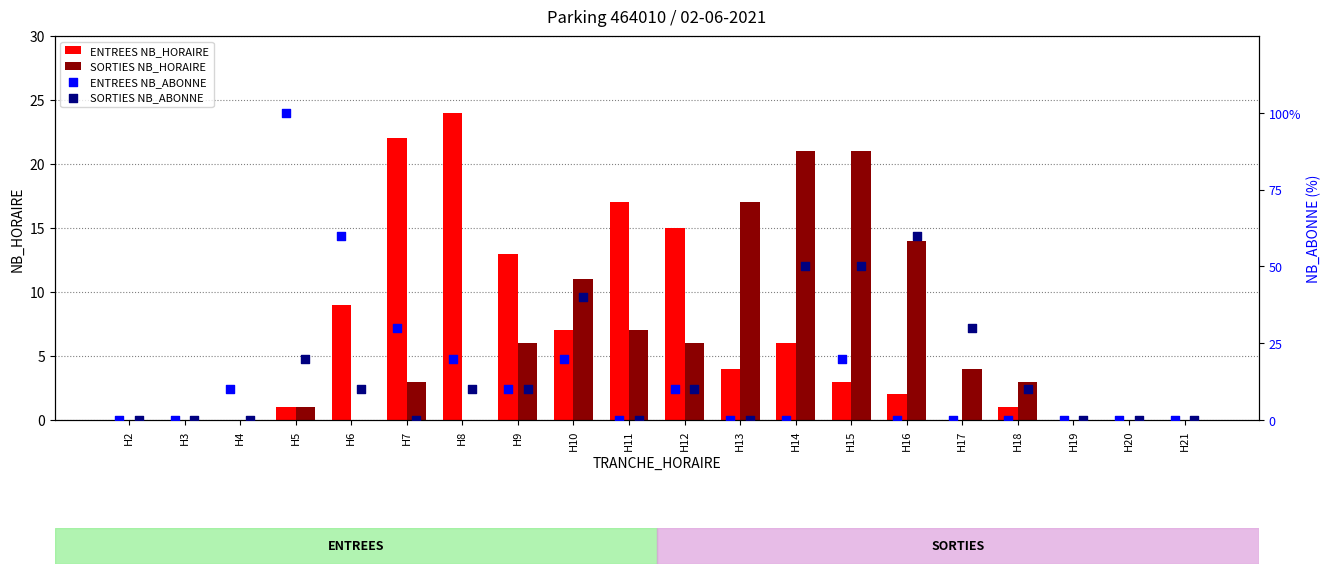

Is the value of SORTIES NB_HORAIRE at H15 greater than the value of ENTREES NB_HORAIRE at H16?

Yes